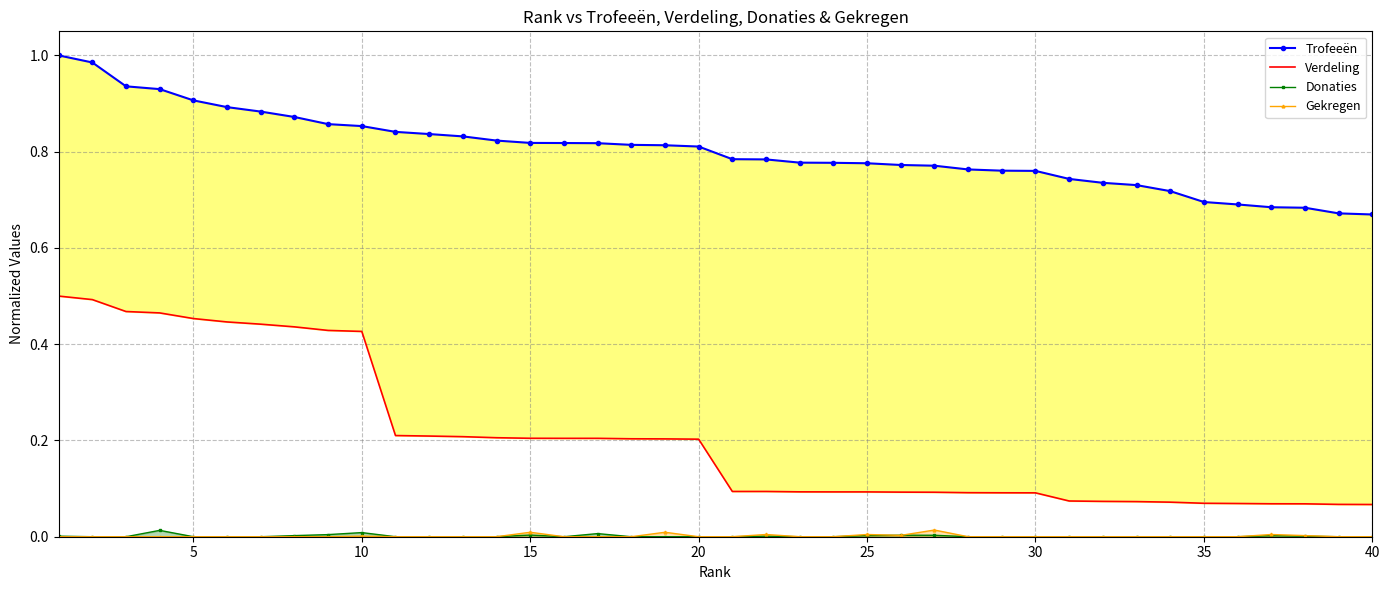

True or false: Gekregen has more than 1 points higher than both neighbors.

True